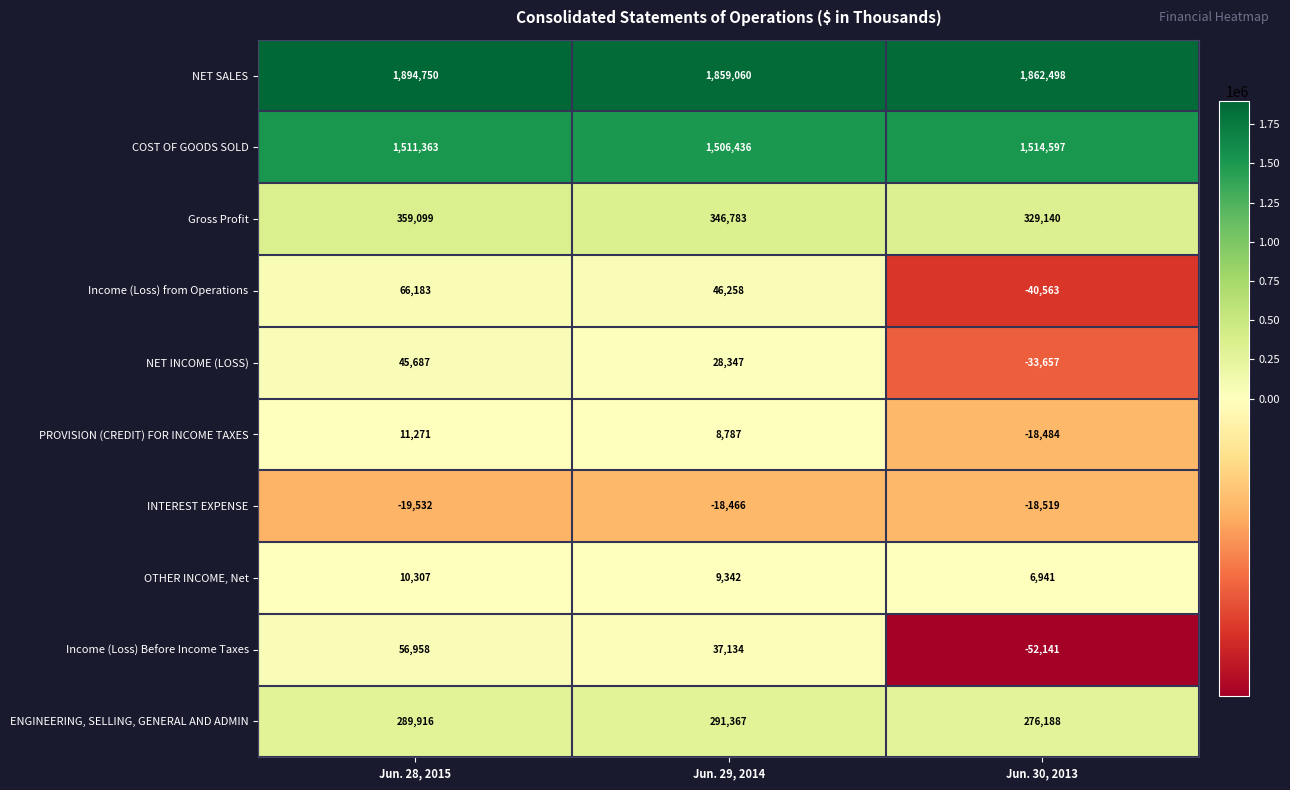

At which label does OTHER INCOME, Net reach its minimum?

Jun. 30, 2013